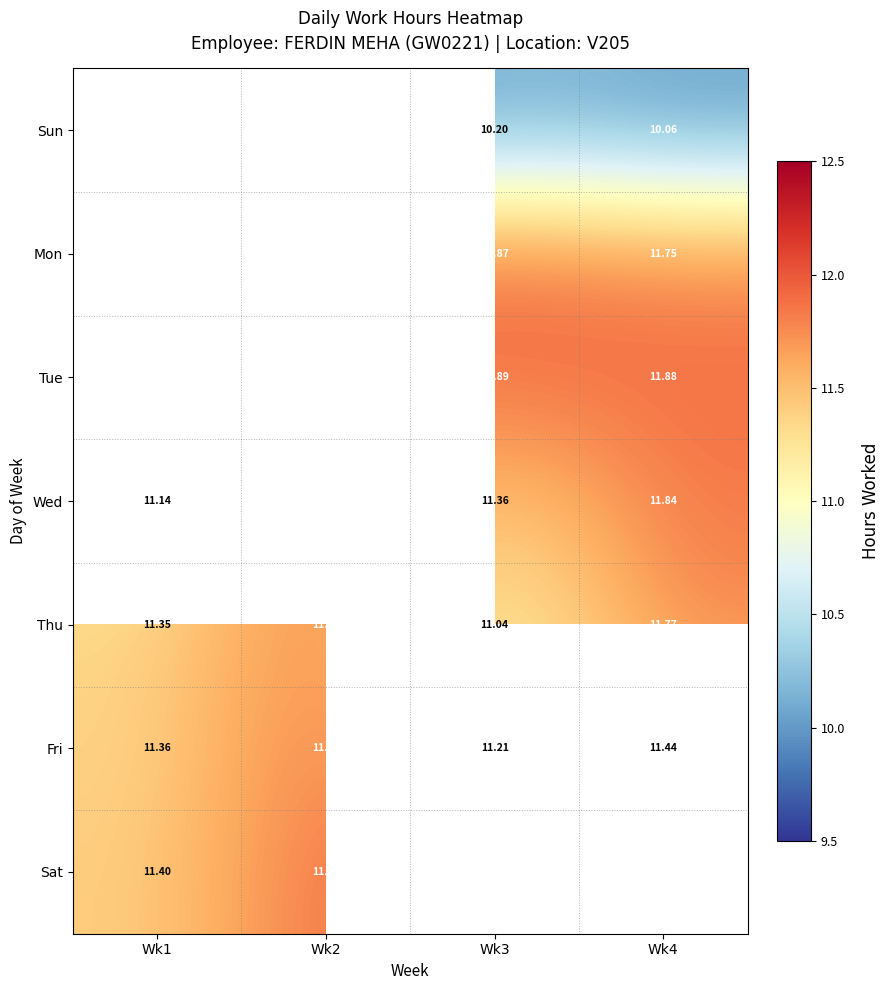

What is the sum of all Thu values?

46.0